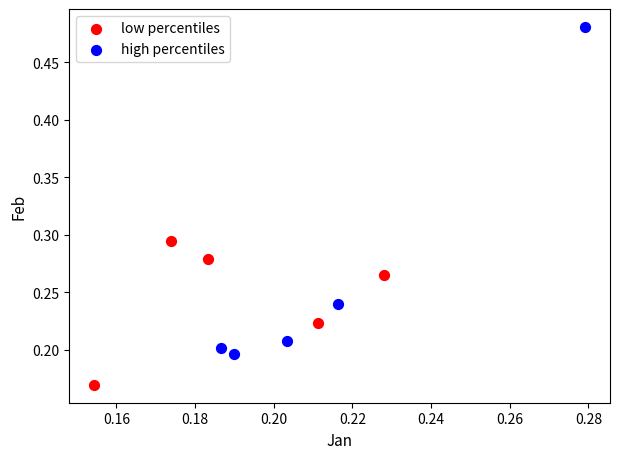

Which series has the largest Y range (max minus min)?

high percentiles